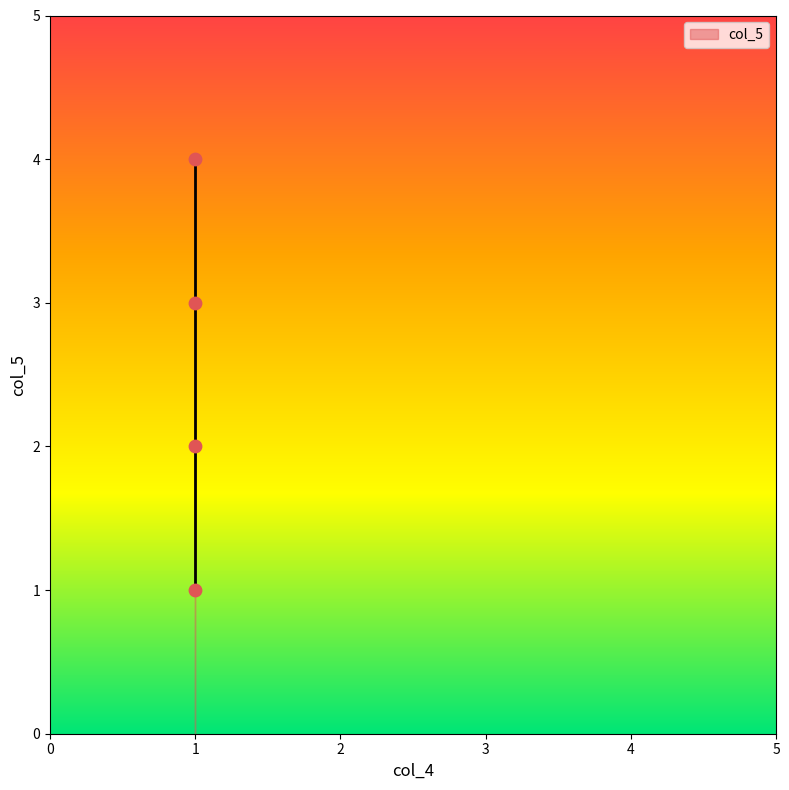

What is the range of Y values (max minus min)?

3